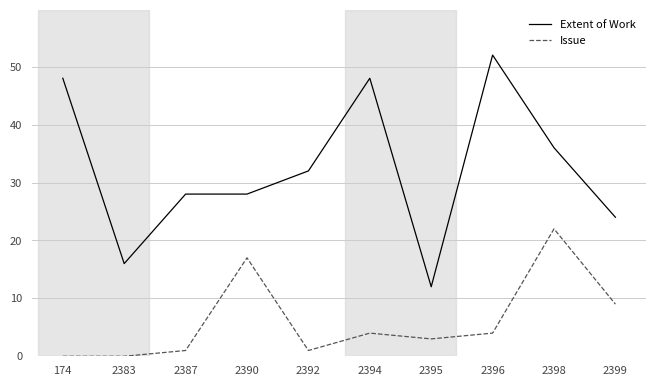

True or false: Issue has more than 0 points higher than both neighbors.

True